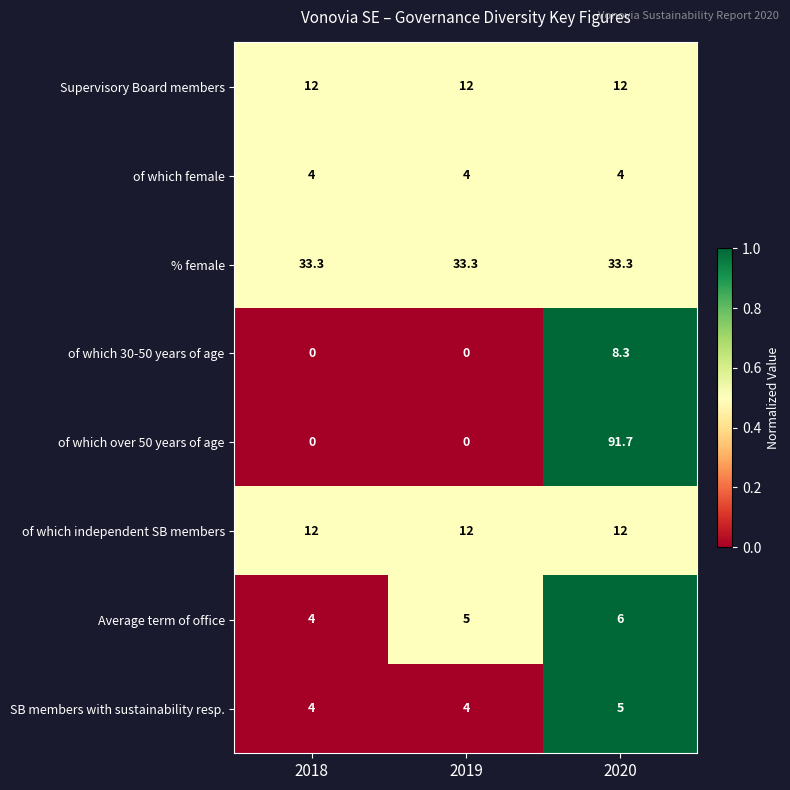

What is the sum of the of which independent SB members values at 2019 and 2020?

24.0